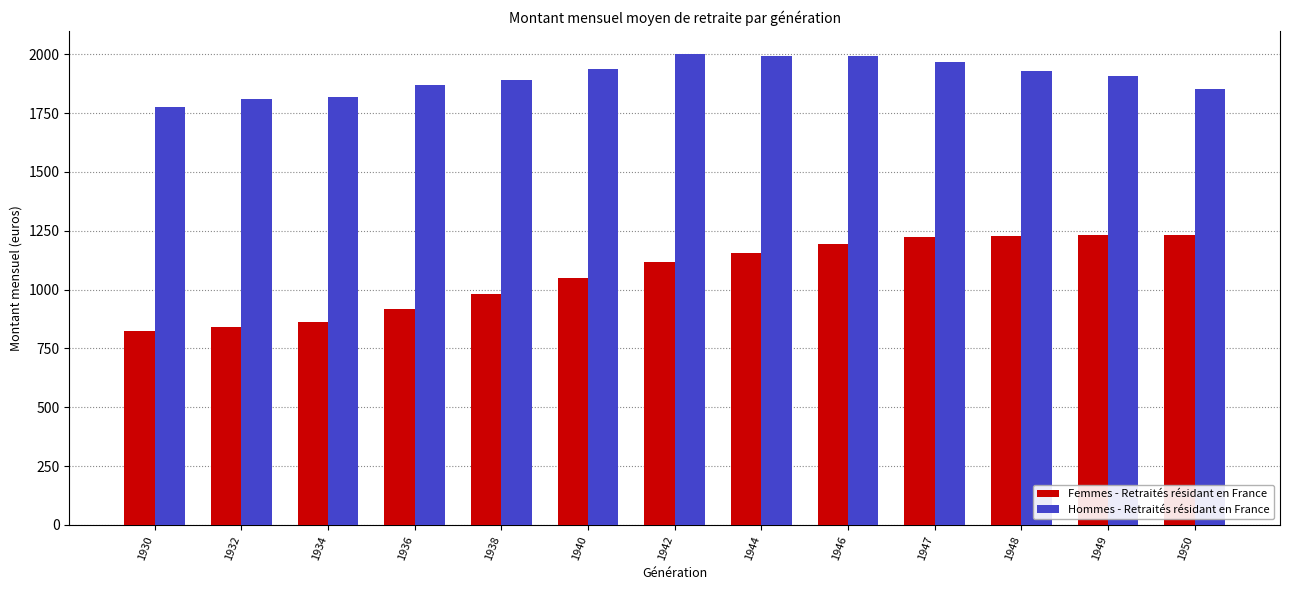

Are the bars horizontal?

No